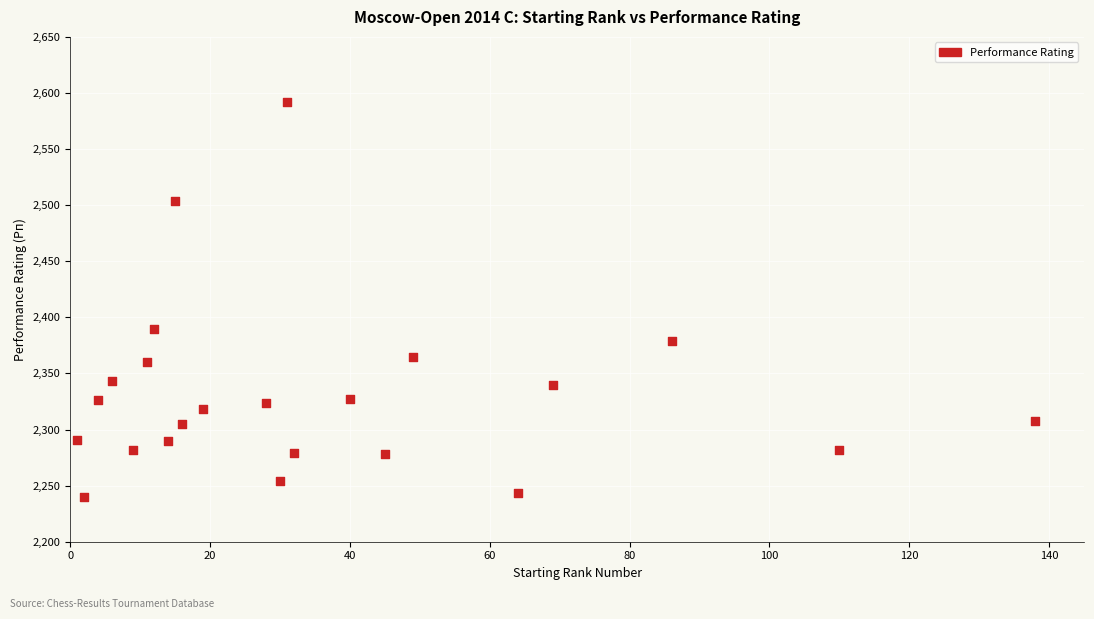

What Y value in the scatter plot is closest to 2416?

2390